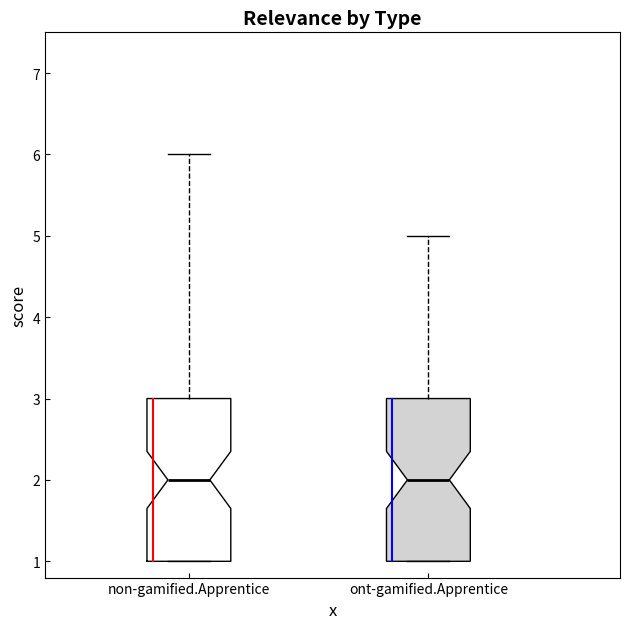

Reading left to right, transcribe this box plot: for each box, give where its median line is, the range the box spans, and where its two whiskers end, as read against the y-axis. The values are not printed on the chart, so give them approximately, as read against the axis.

non-gamified.Apprentice: median 2, box 1 to 3, whiskers 1 to 6
ont-gamified.Apprentice: median 2, box 1 to 3, whiskers 1 to 5